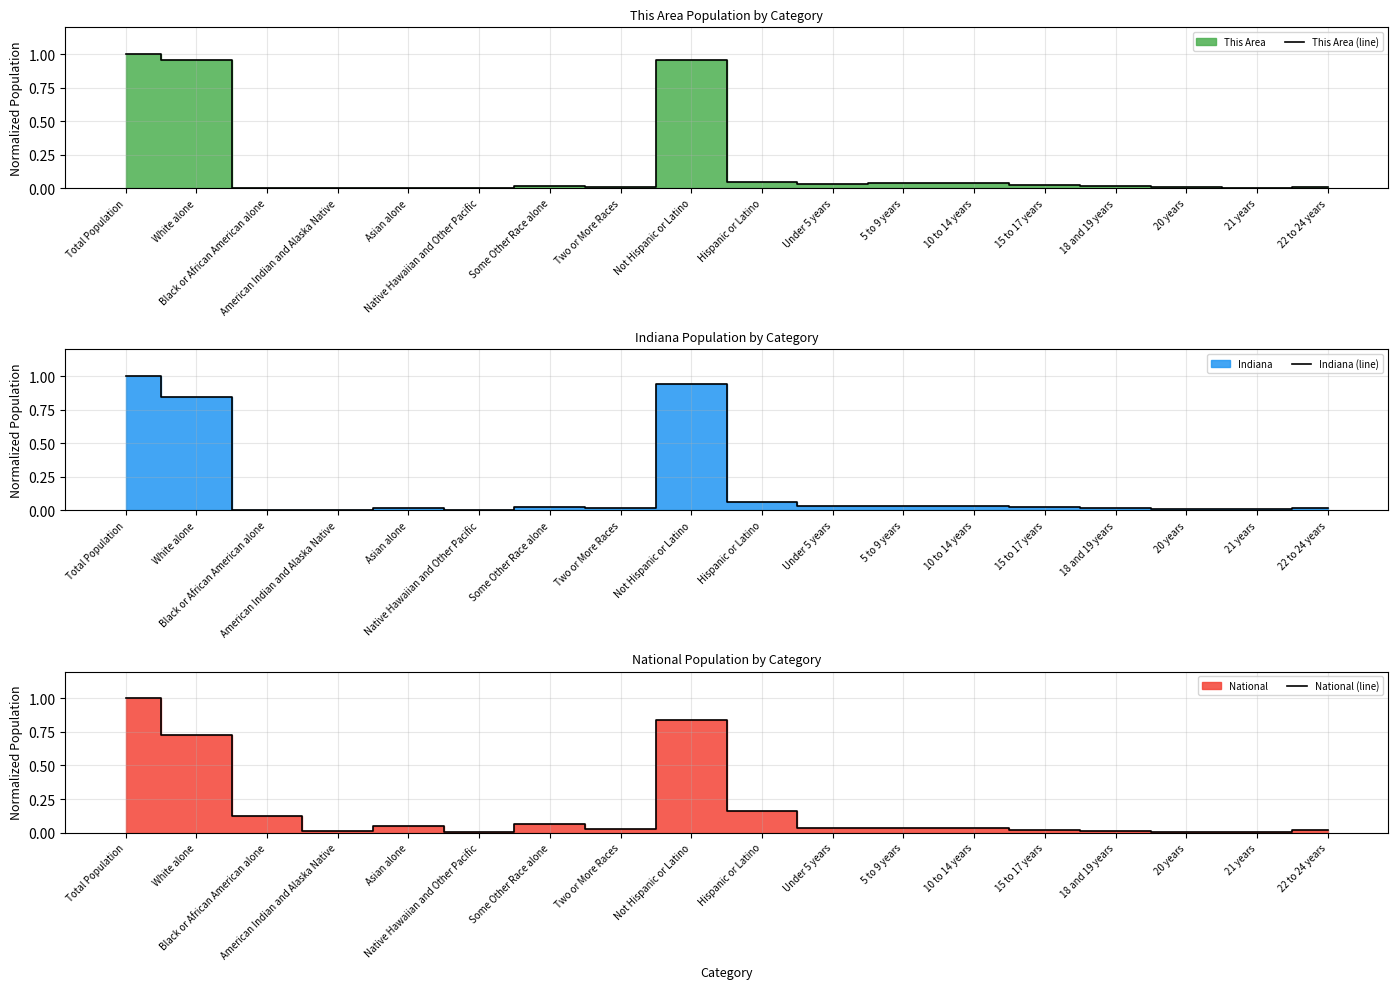

Reading right to left, what are all the values shown in this chart?

This Area (line): 22 to 24 years=0.0	21 years=0.0	20 years=0.0	18 and 19 years=0.0	15 to 17 years=0.0	10 to 14 years=0.0	5 to 9 years=0.0	Under 5 years=0.0	Hispanic or Latino=0.0	Not Hispanic or Latino=1.0	Two or More Races=0.0	Some Other Race alone=0.0	Native Hawaiian and Other Pacific=0.0	Asian alone=0.0	American Indian and Alaska Native=0.0	Black or African American alone=0.0	White alone=1.0	Total Population=1.0
Indiana (line): 22 to 24 years=0.0	21 years=0.0	20 years=0.0	18 and 19 years=0.0	15 to 17 years=0.0	10 to 14 years=0.0	5 to 9 years=0.0	Under 5 years=0.0	Hispanic or Latino=0.1	Not Hispanic or Latino=0.9	Two or More Races=0.0	Some Other Race alone=0.0	Native Hawaiian and Other Pacific=0.0	Asian alone=0.0	American Indian and Alaska Native=0.0	Black or African American alone=0.0	White alone=0.8	Total Population=1.0
National (line): 22 to 24 years=0.0	21 years=0.0	20 years=0.0	18 and 19 years=0.0	15 to 17 years=0.0	10 to 14 years=0.0	5 to 9 years=0.0	Under 5 years=0.0	Hispanic or Latino=0.2	Not Hispanic or Latino=0.8	Two or More Races=0.0	Some Other Race alone=0.1	Native Hawaiian and Other Pacific=0.0	Asian alone=0.0	American Indian and Alaska Native=0.0	Black or African American alone=0.1	White alone=0.7	Total Population=1.0